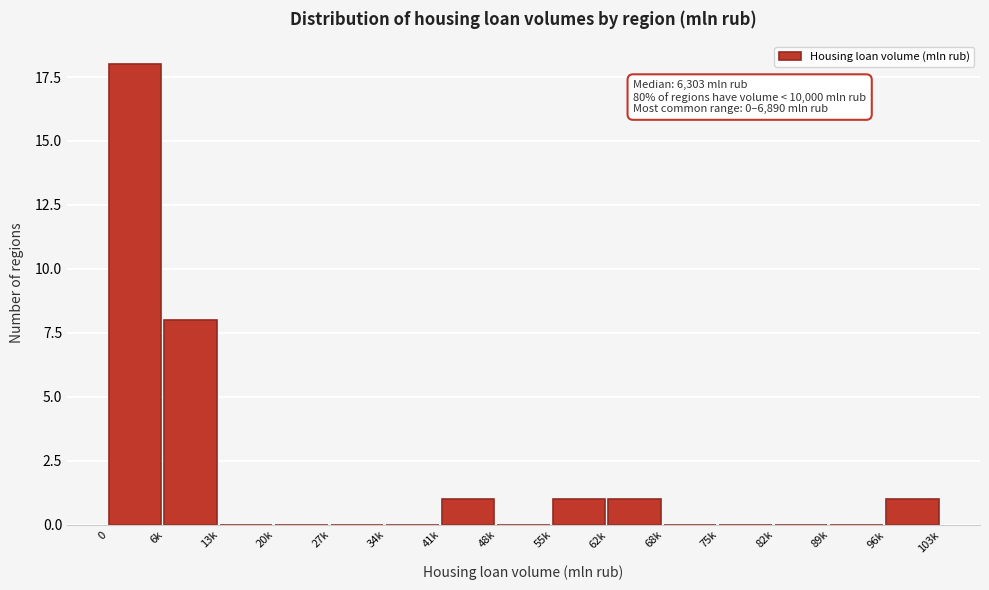

Reading right to left, extract all data points from this chart.

96k=1	89k=0	82k=0	75k=0	68k=0	62k=1	55k=1	48k=0	41k=1	34k=0	27k=0	20k=0	13k=0	6k=8	0=18